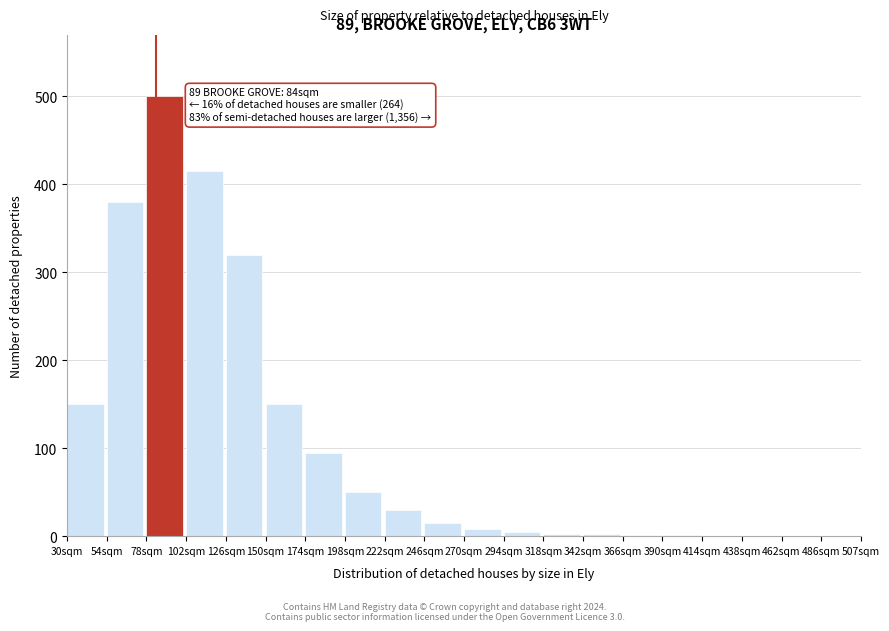

What is the change in value from 78sqm to 126sqm?

-180